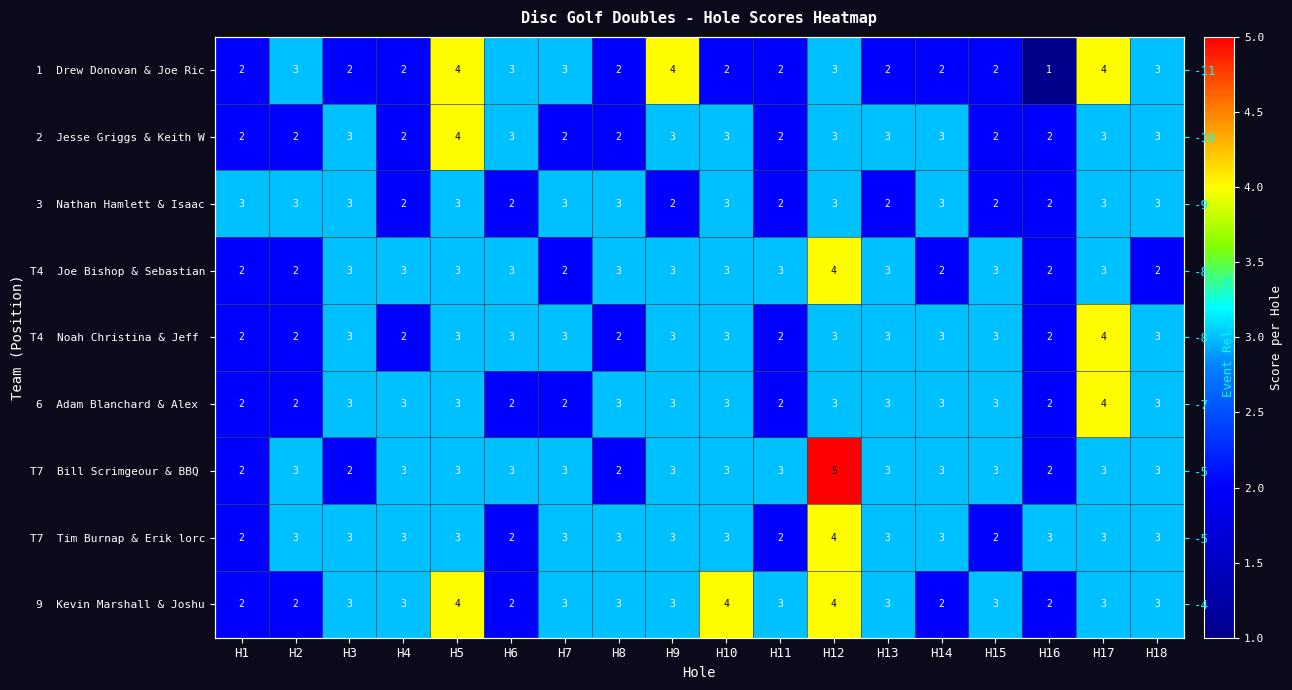

What is the difference between the maximum and minimum values in the 2 Jesse Griggs & Keith W series?

2